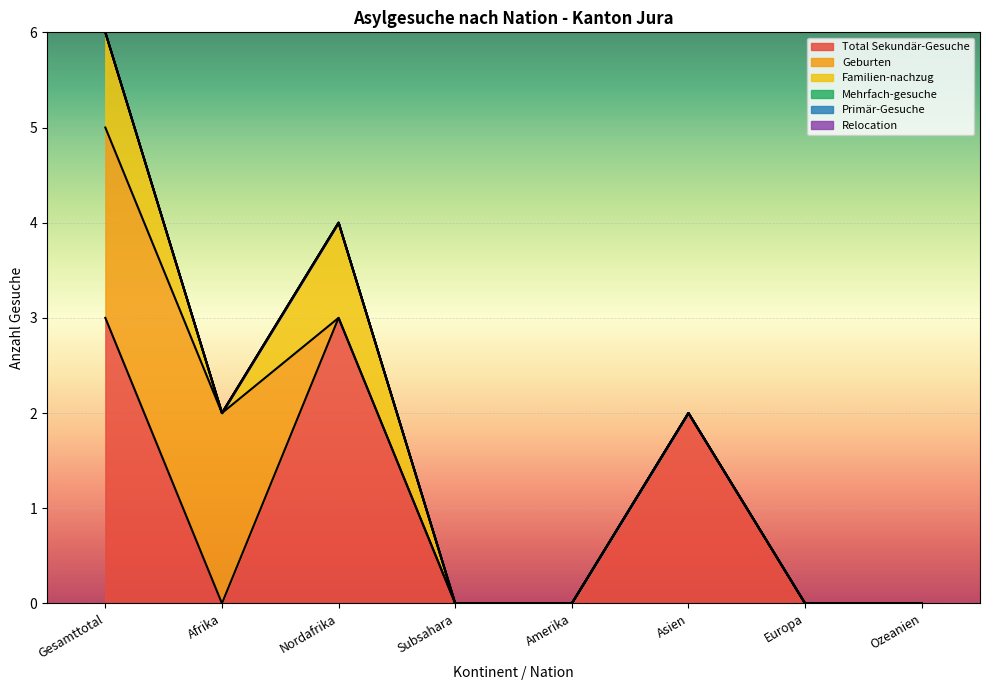

What is the total value across all series at Gesamttotal?

6